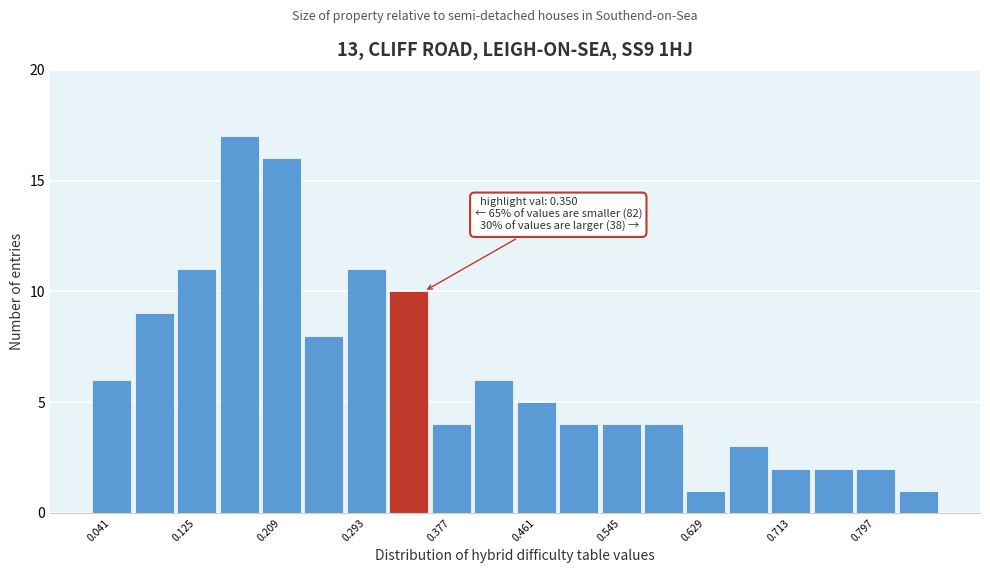

Which range on the x-axis has the tallest bar?

0.146 to 0.188